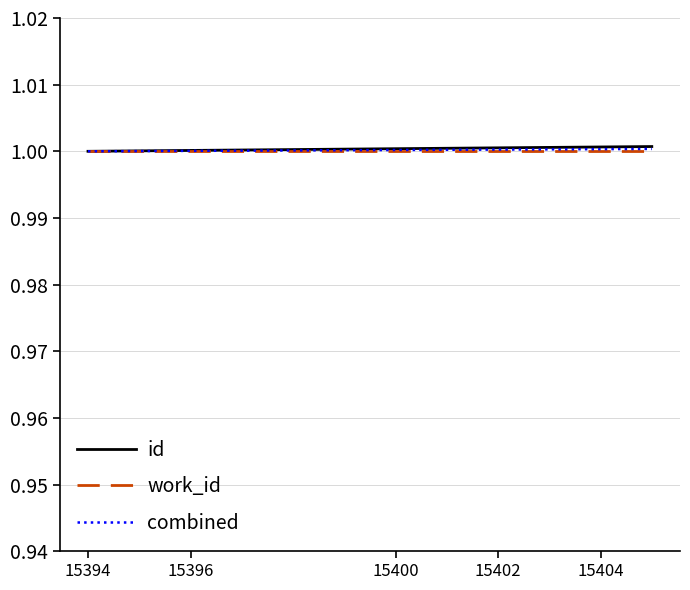

What is the maximum value shown in the chart?

1.0